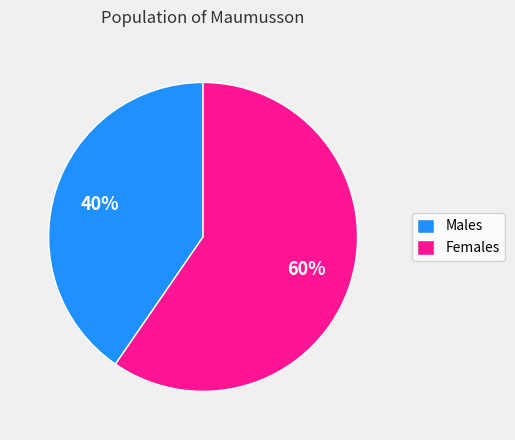

Is the sum of Males and Females greater than half?

Yes